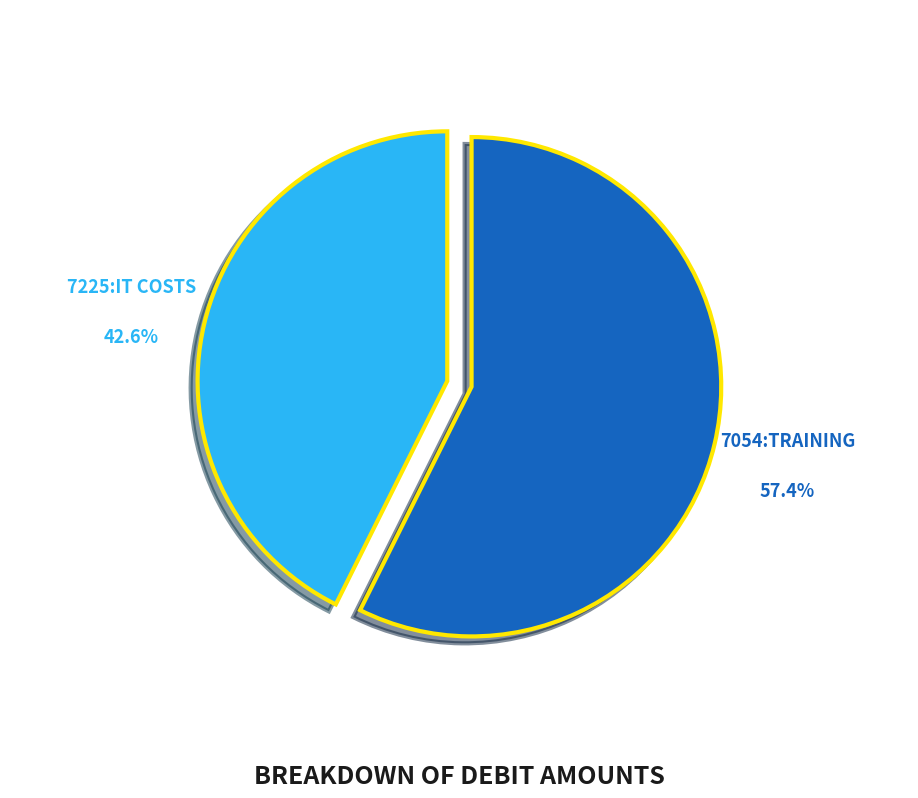

Does any single category account for the majority?

Yes